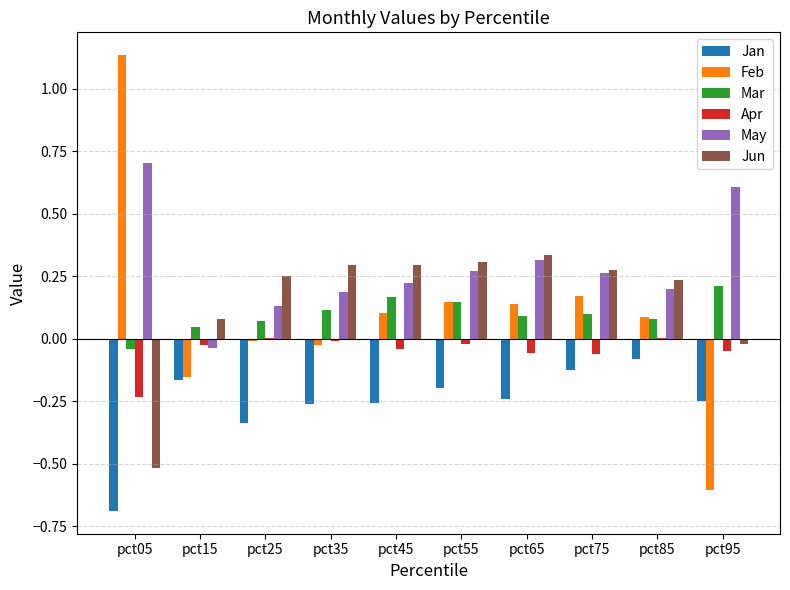

Which category has the highest value across all series?

pct05